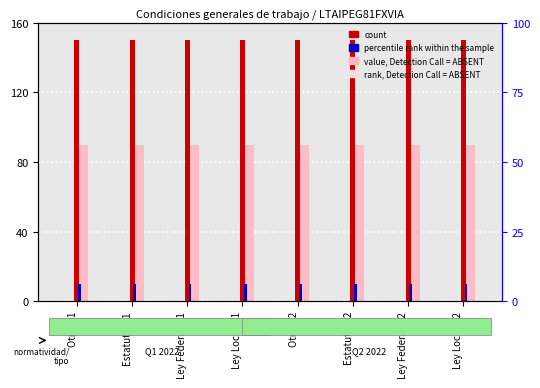

Between Estatuto Q1 and Ley Federal Q1, which is larger?

Estatuto Q1